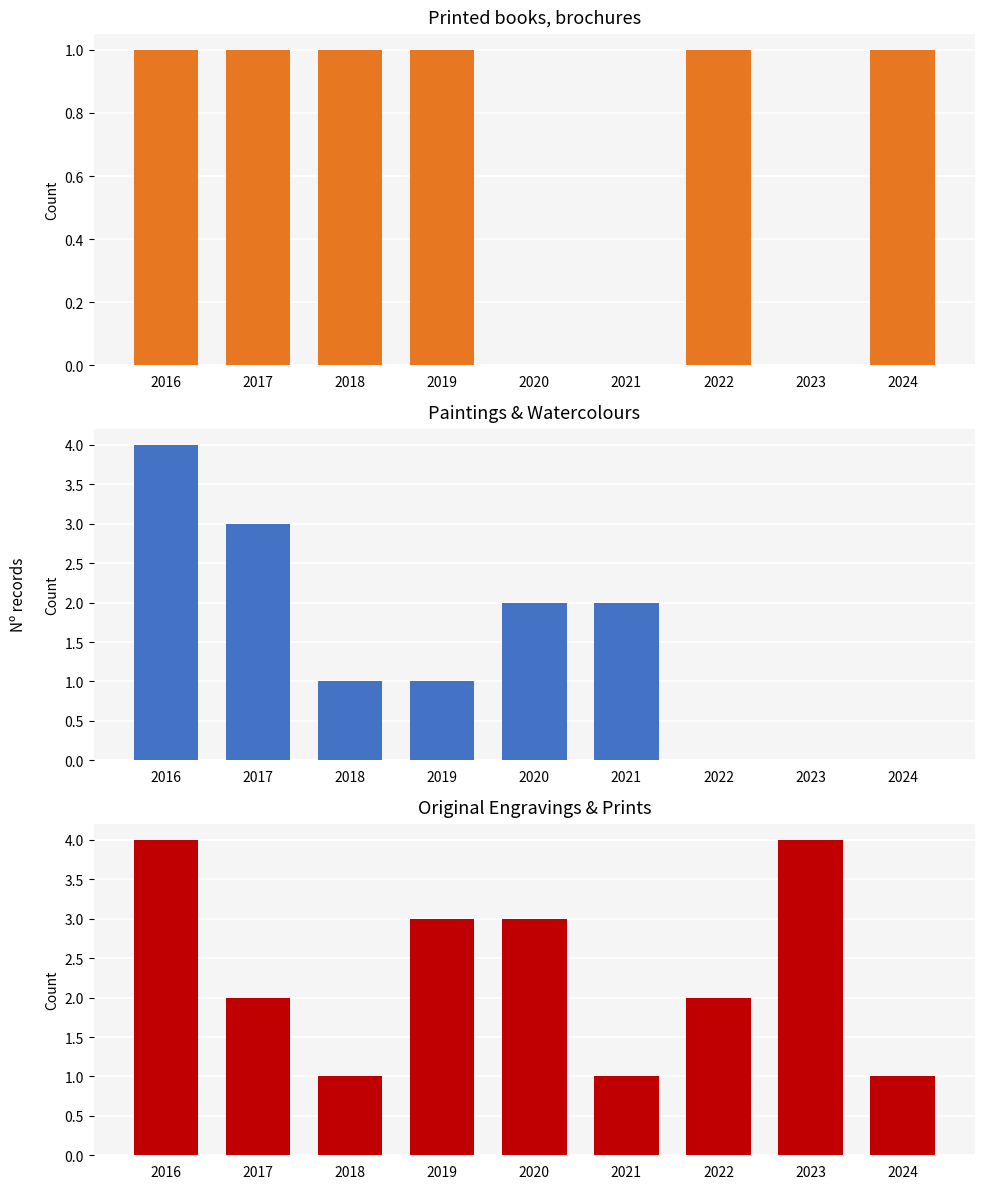

List the labels in order of Paintings & Watercolours value, smallest first.

2022, 2023, 2024, 2018, 2019, 2020, 2021, 2017, 2016